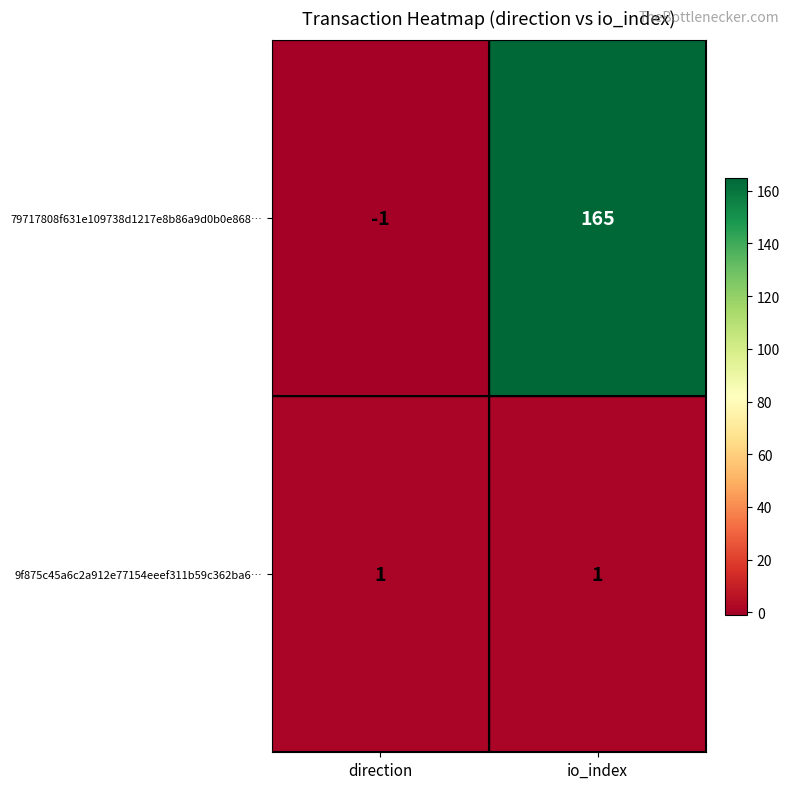

How many categories are shown in the chart?

2